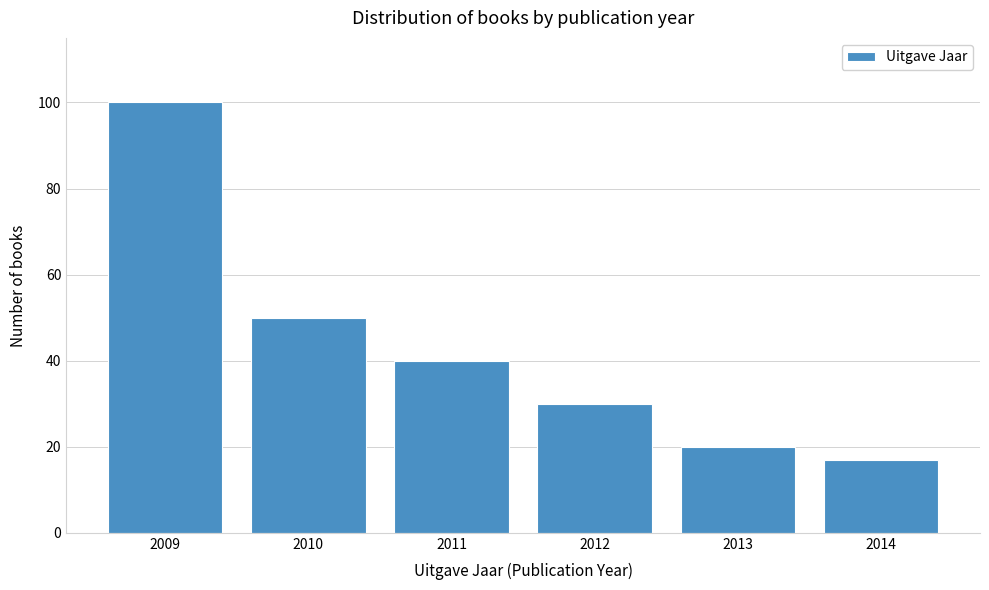

Reading left to right, what are all the values shown in this chart?

2009=100	2010=50	2011=40	2012=30	2013=20	2014=17